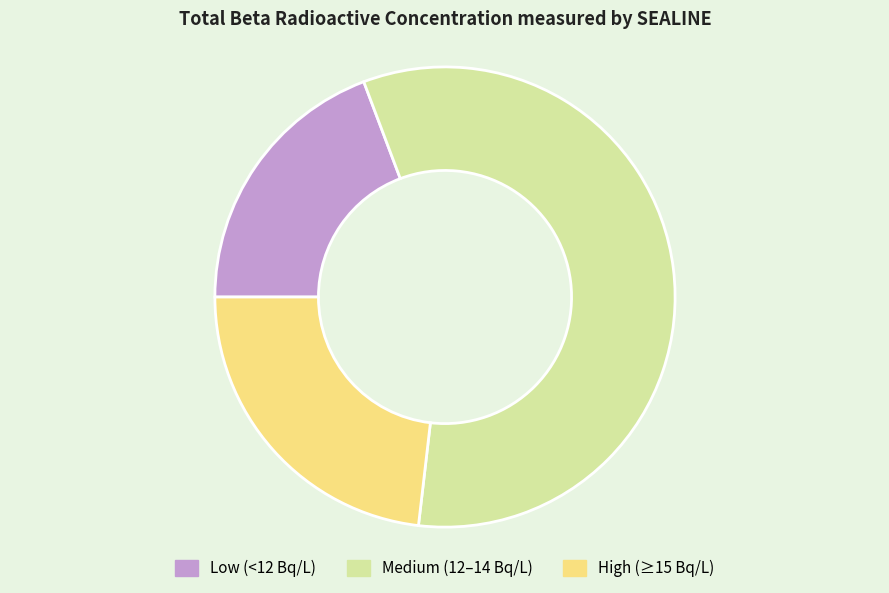

Approximately how many times larger is the value at High (≥15 Bq/L) compared to Medium (12–14 Bq/L)?

0.4